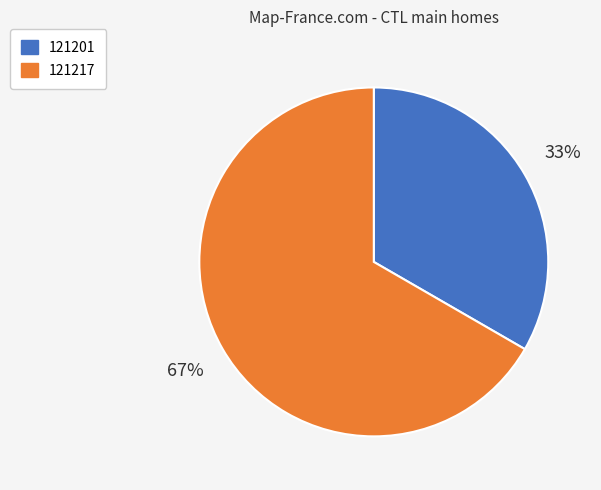

Which has a higher value, 121201 or 121217?

121217